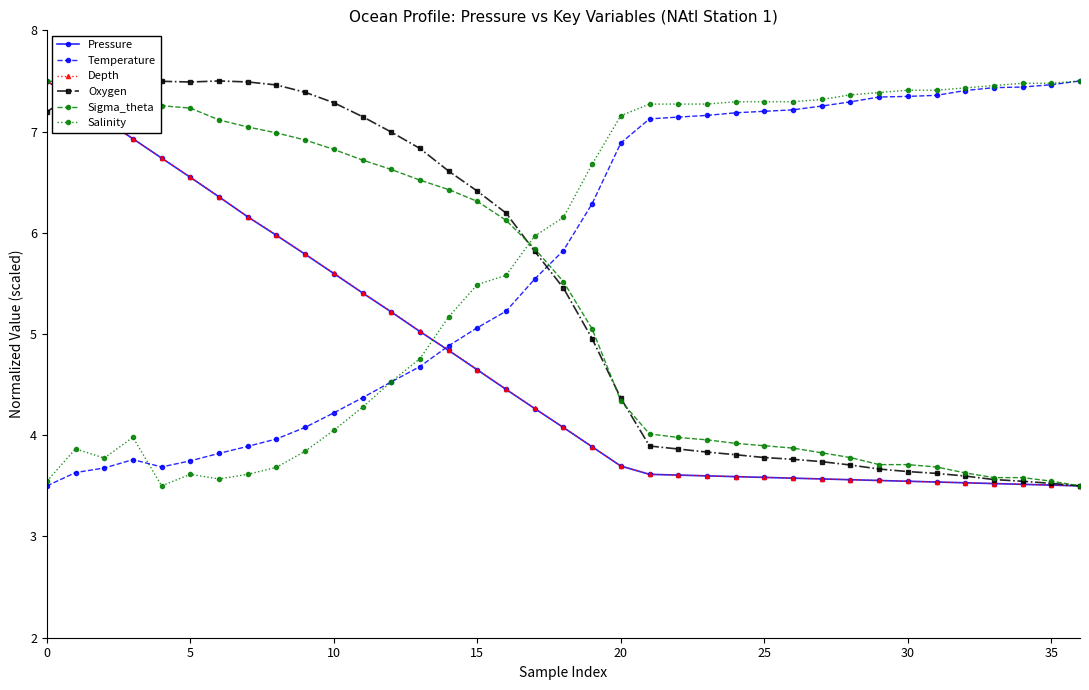

What is the minimum value for Salinity?

3.5